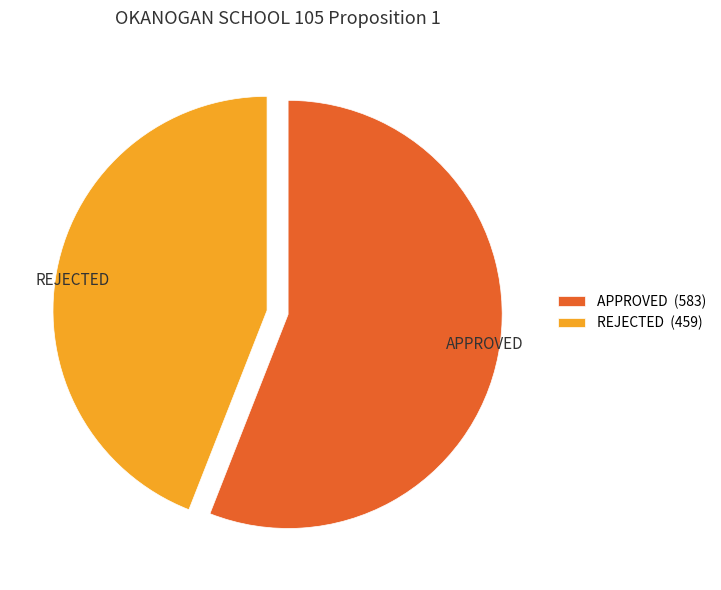

Is the sum of APPROVED and REJECTED greater than half?

Yes